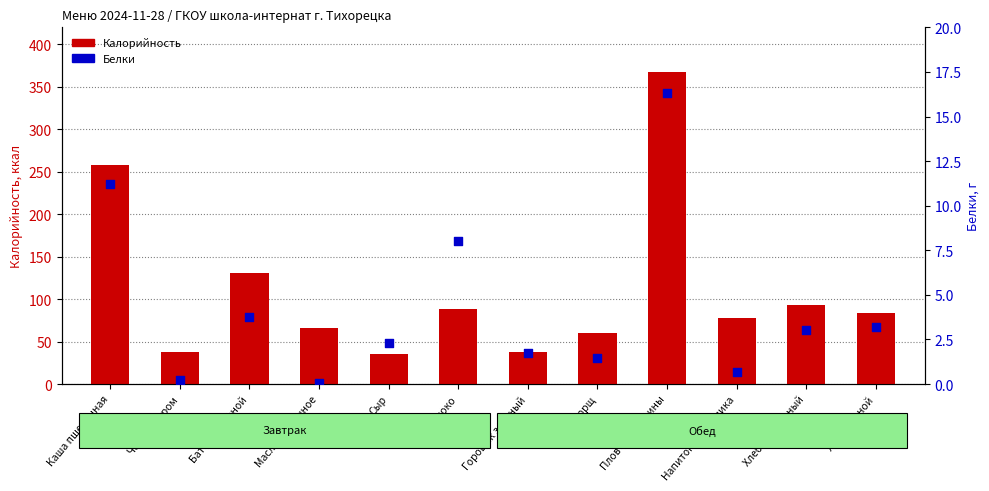

Which series contains the highest Y value?

Калорийность